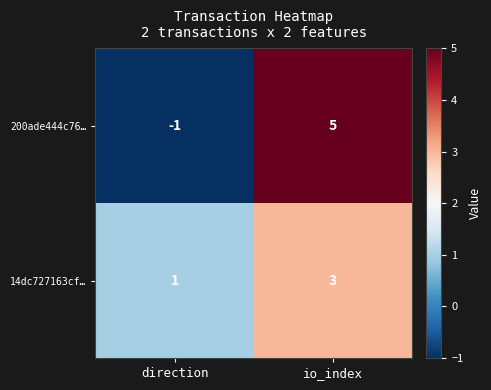

List the series in order of their peak value, highest first.

200ade444c76…, 14dc727163cf…